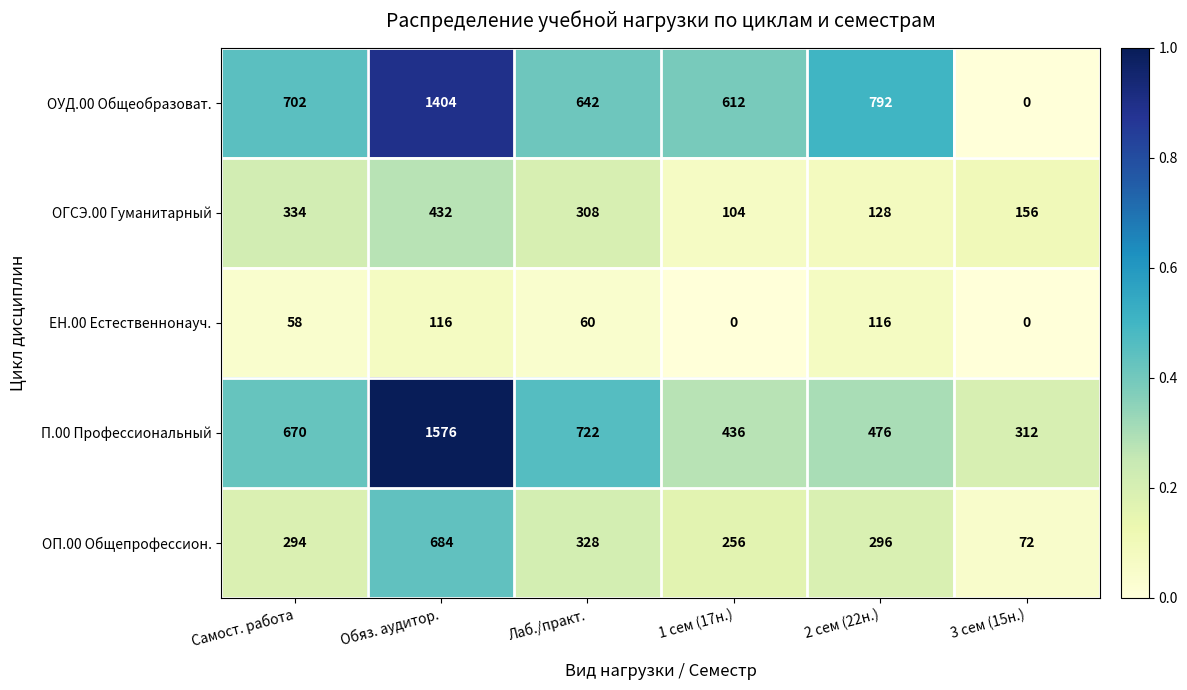

Rank the series by their maximum value, from lowest to highest.

ЕН.00 Естественнонауч., ОГСЭ.00 Гуманитарный, ОП.00 Общепрофессион., ОУД.00 Общеобразоват., П.00 Профессиональный